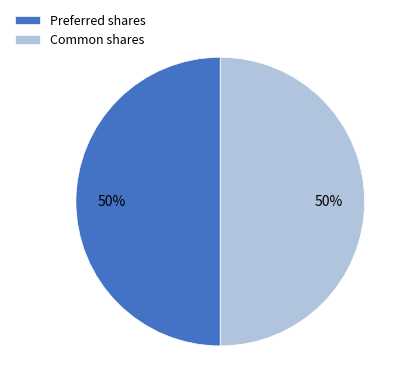

How many segments does this pie chart have?

2